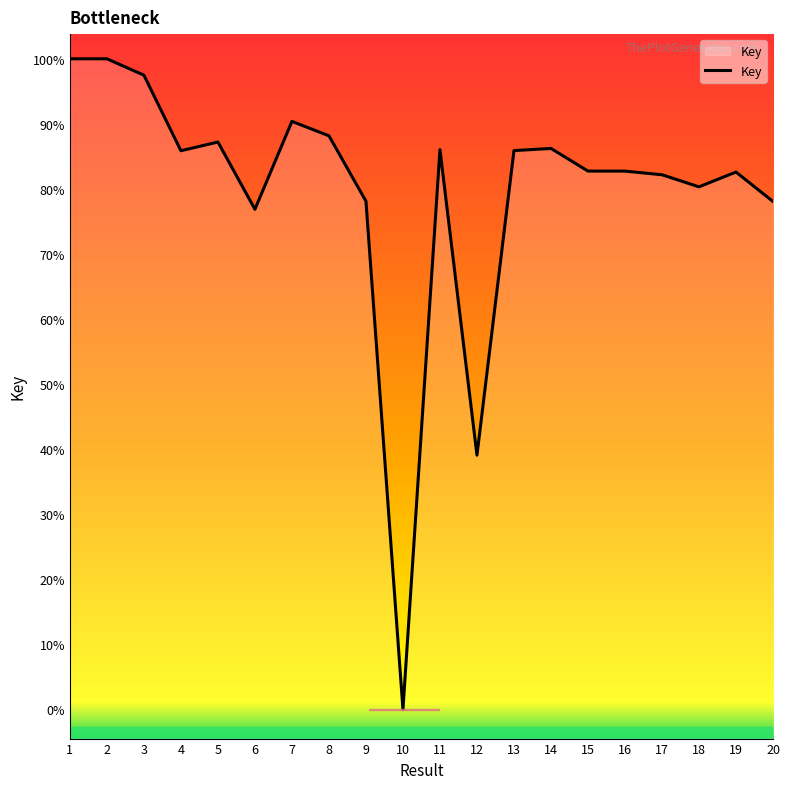

Approximately how many times larger is the value at 1 compared to 15?

1.1